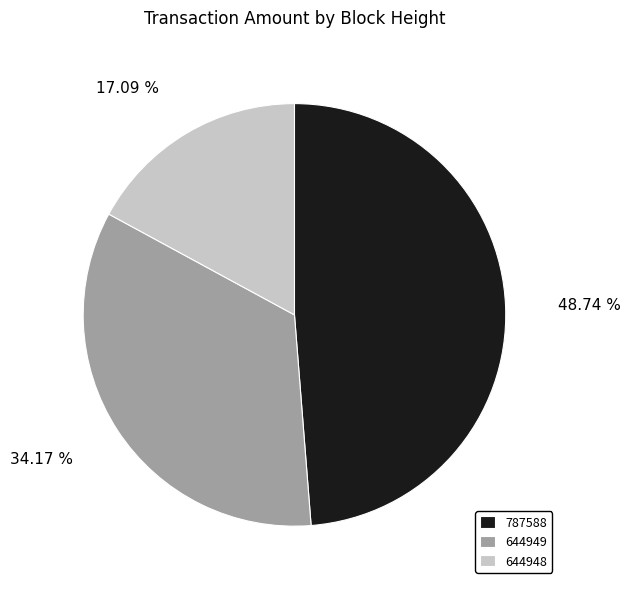

Rank the categories by value from lowest to highest.

644948, 644949, 787588